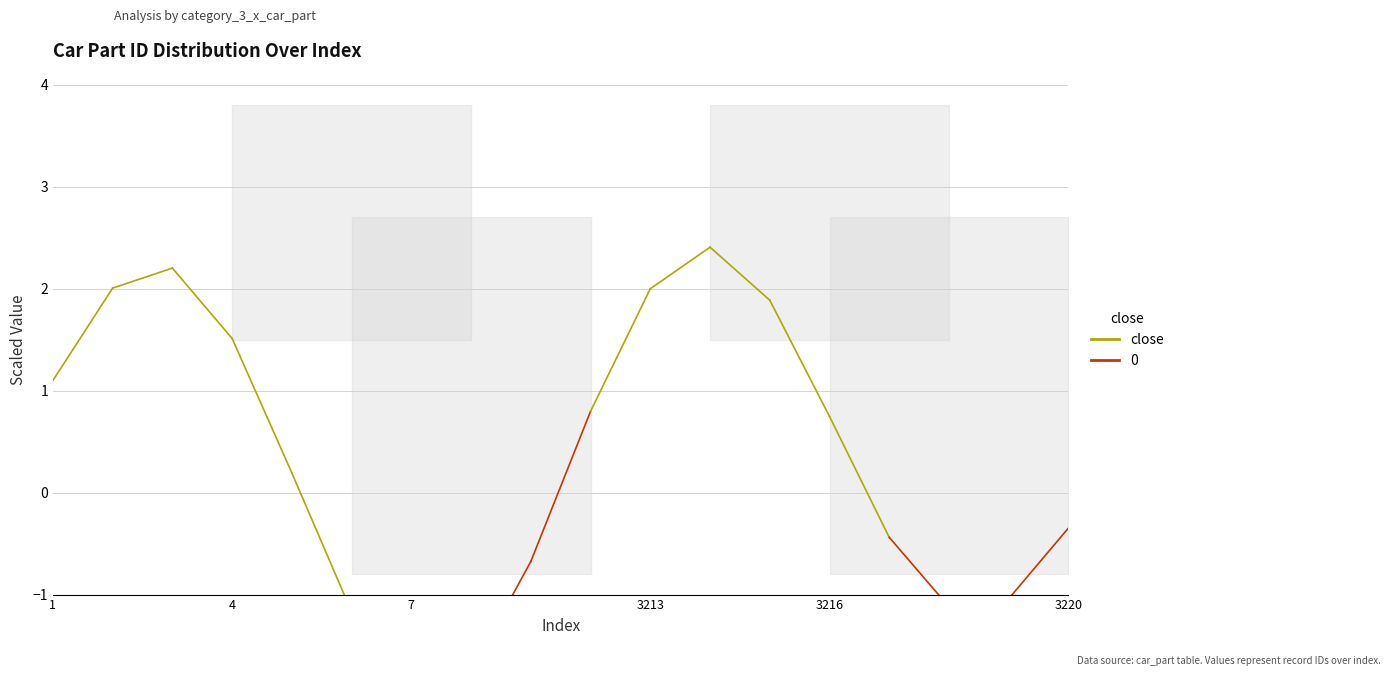

What is the value of the 1st point from the left?

1.1